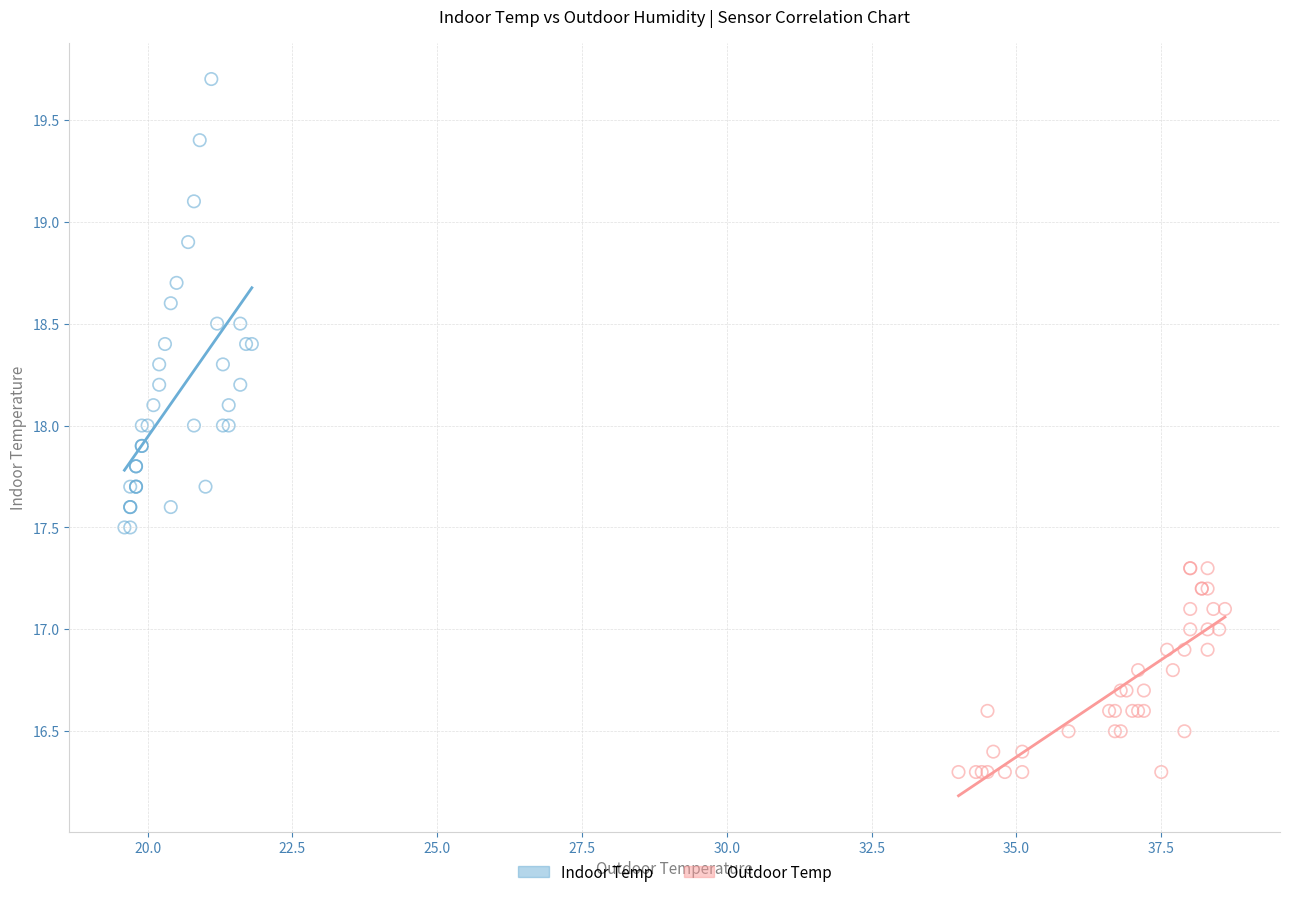

Which series contains the highest Y value?

Indoor Temp